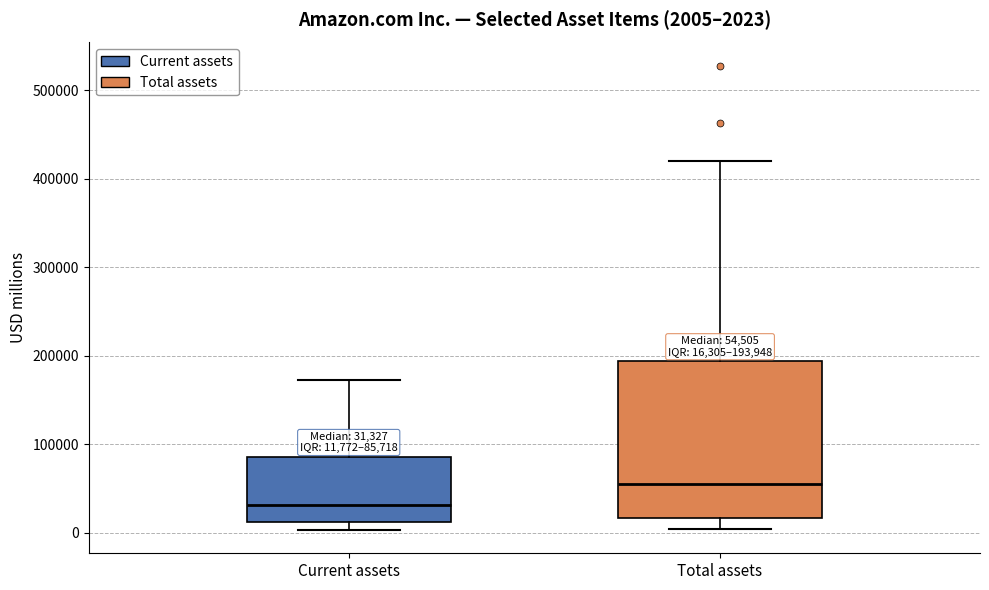

Which box's median line is the highest?

Total assets